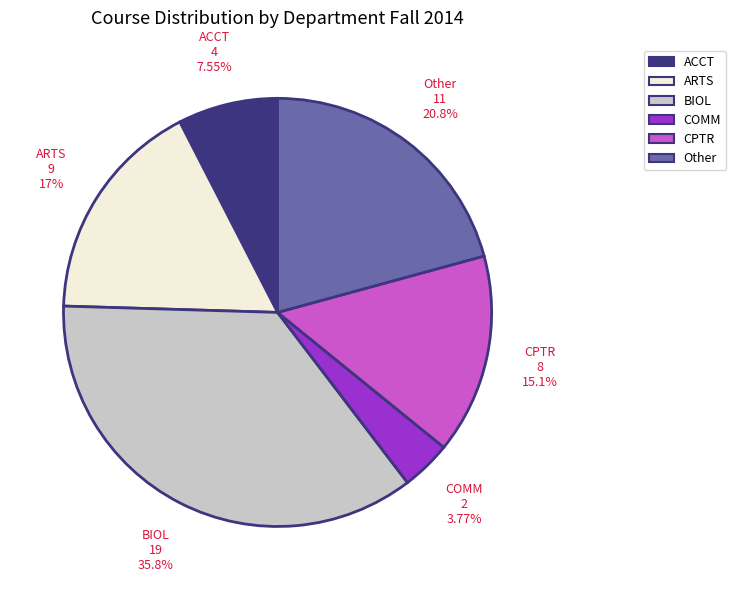

What percentage is NOT represented by ARTS?

83.0%